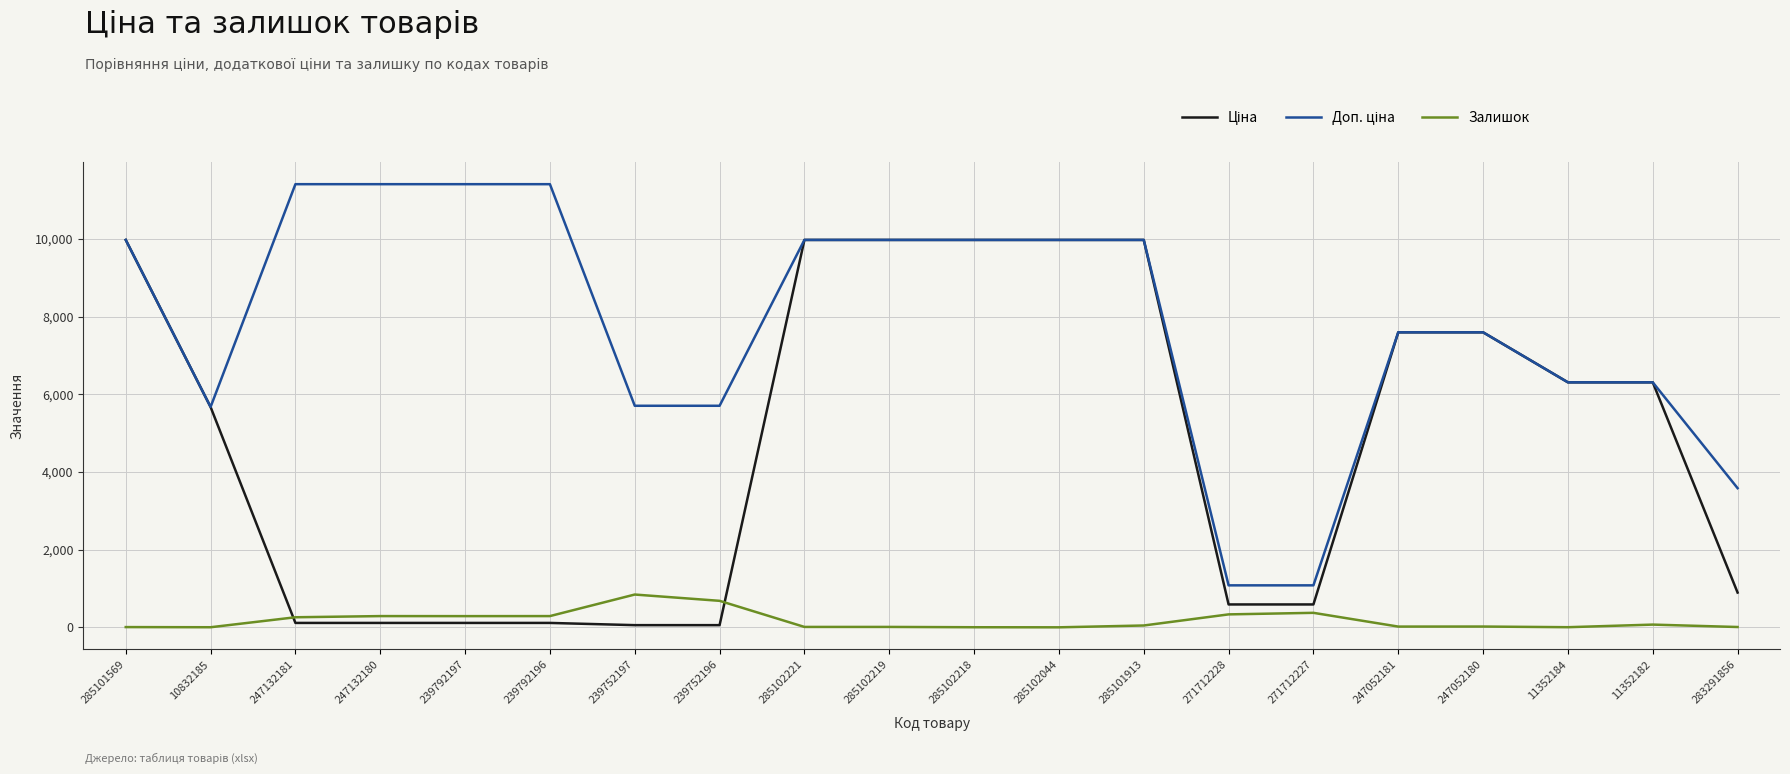

True or false: Залишок has a value of 1428.0 at 239752197.

False